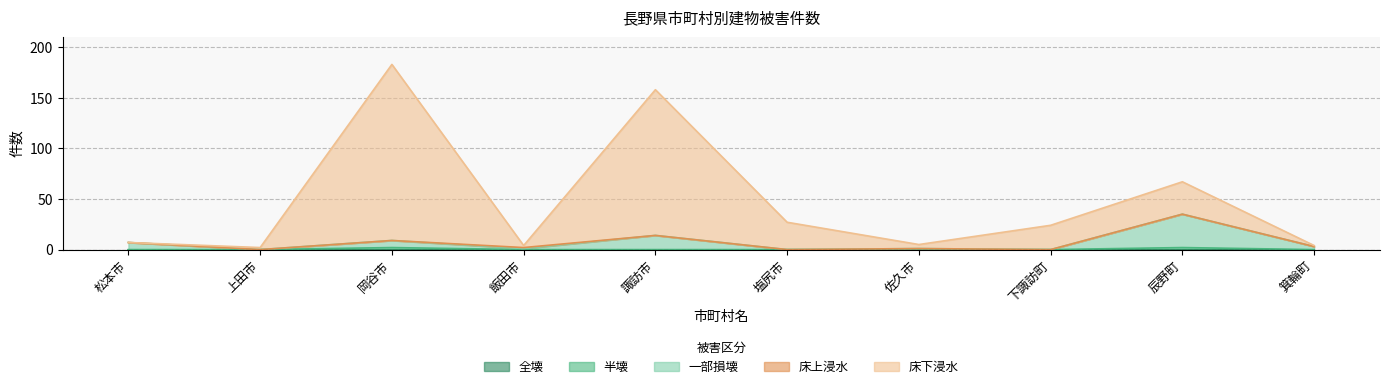

Does the chart display data point markers on the line(s)?

No